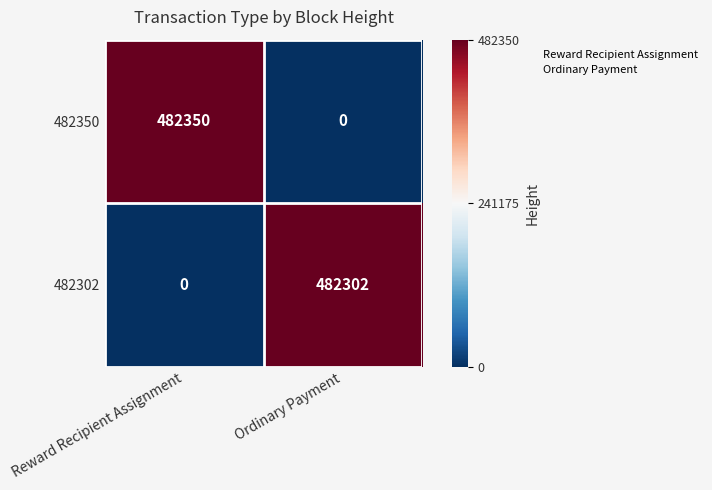

True or false: 482302 has a value of 208248 at Ordinary Payment.

False